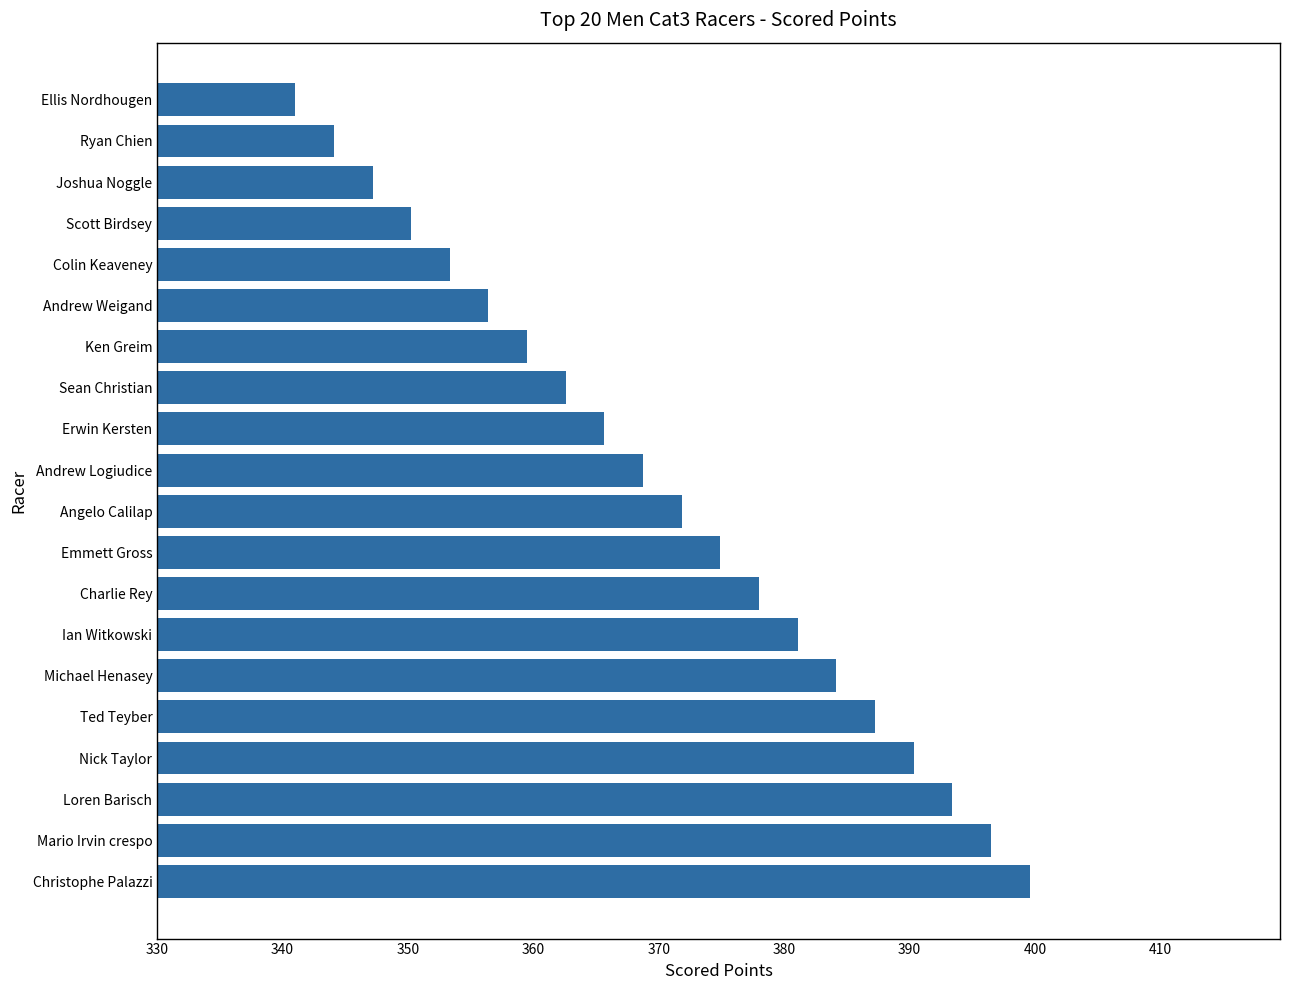

List the labels in order of value, largest first.

Christophe Palazzi, Mario Irvin crespo, Loren Barisch, Nick Taylor, Ted Teyber, Michael Henasey, Ian Witkowski, Charlie Rey, Emmett Gross, Angelo Calilap, Andrew Logiudice, Erwin Kersten, Sean Christian, Ken Greim, Andrew Weigand, Colin Keaveney, Scott Birdsey, Joshua Noggle, Ryan Chien, Ellis Nordhougen